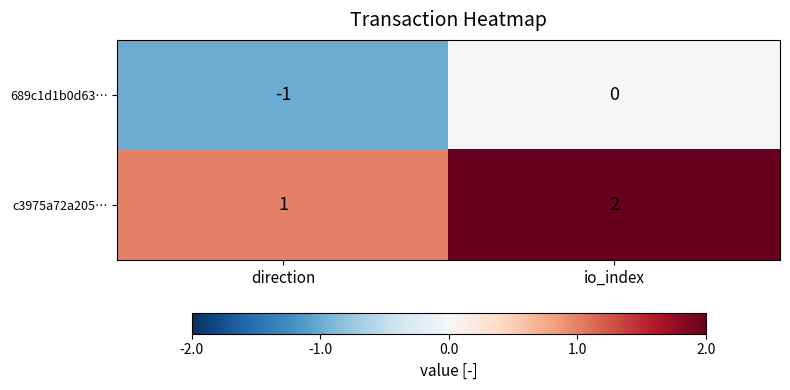

Reading left to right, list all the values displayed in this chart.

689c1d1b0d63…: -1	0
c3975a72a205…: 1	2